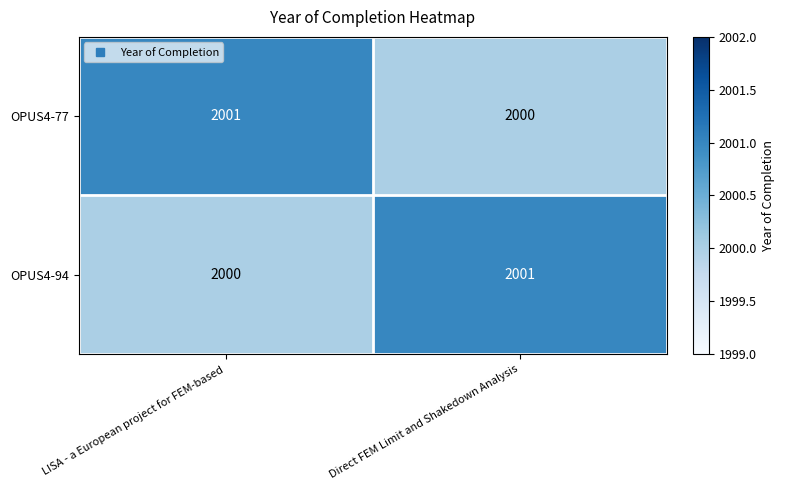

Reading left to right, transcribe all the data shown in this chart.

OPUS4-77: LISA - a European project for FEM-based=2001	Direct FEM Limit and Shakedown Analysis=2000
OPUS4-94: LISA - a European project for FEM-based=2000	Direct FEM Limit and Shakedown Analysis=2001